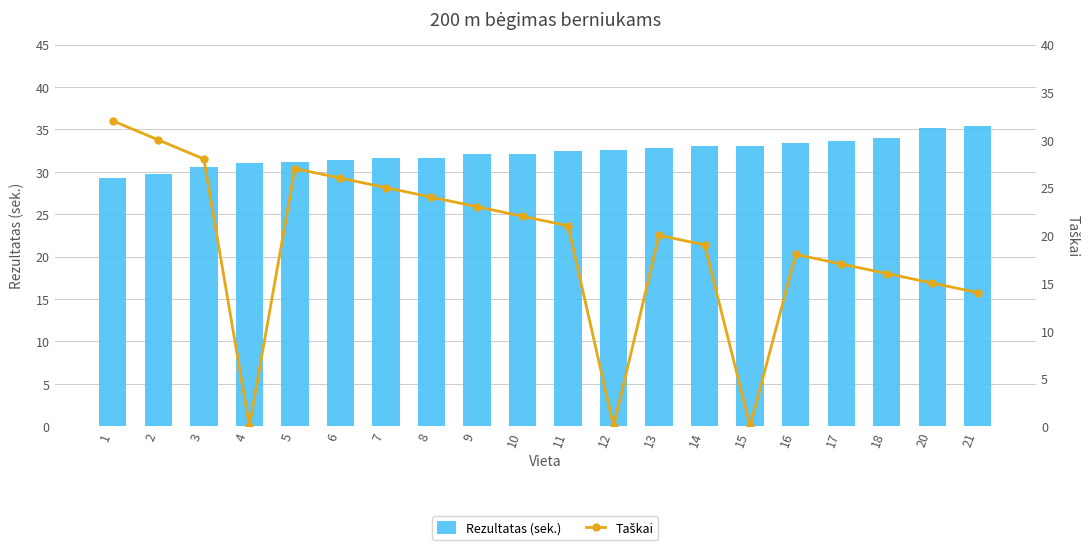

Between 18 and 2, which is larger?

18